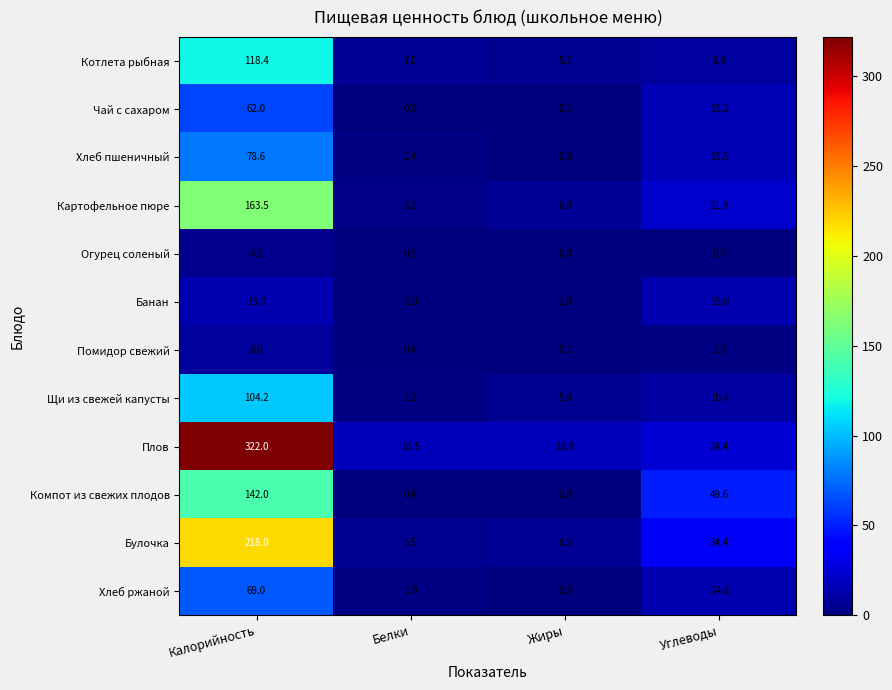

What is the difference between the maximum and second lowest values in the Хлеб пшеничный series?

76.2